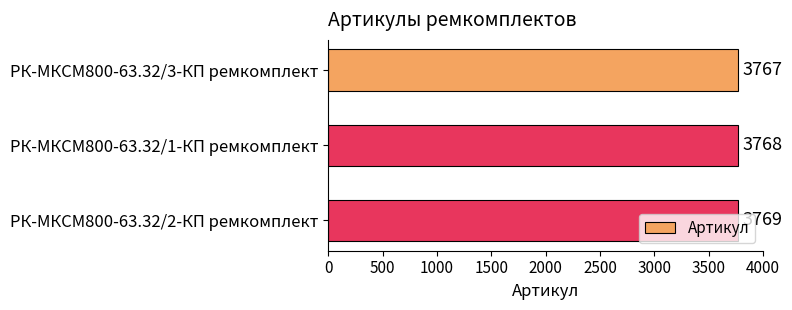

True or false: the data shows 3768 at РК-МКСМ800-63.32/1-КП ремкомплект.

True